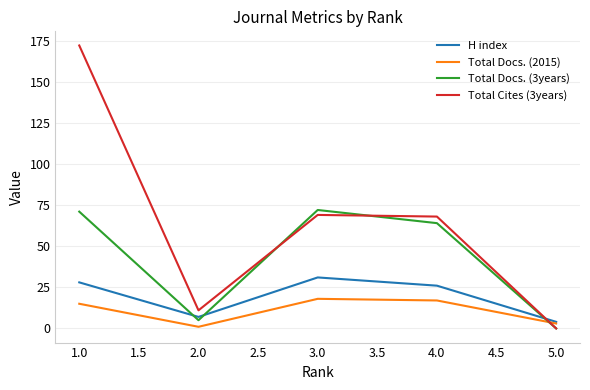

Is the value of Total Docs. (2015) at 5.0 greater than the value of Total Cites (3years) at 1.0?

No